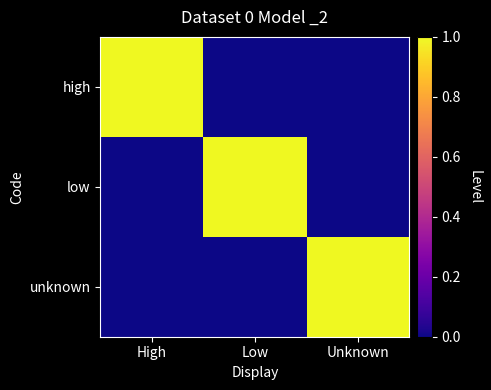

Count the number of data series in this chart.

3